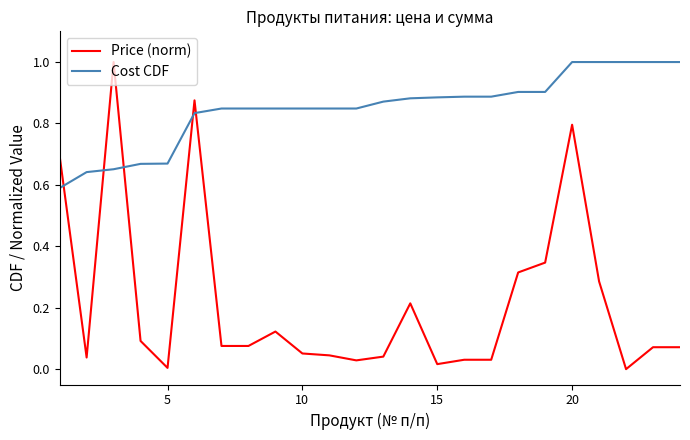

What is the highest value of the Cost CDF series?

1.0